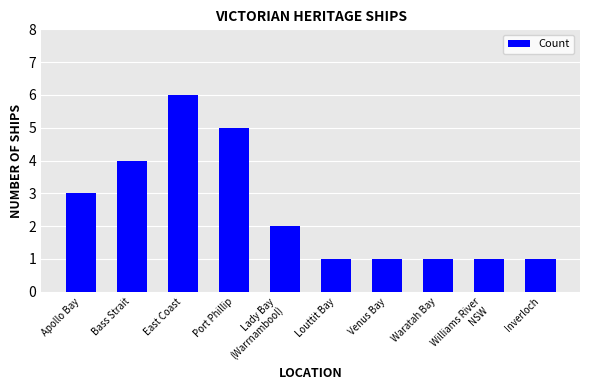

What is the difference between the second highest and minimum values?

4